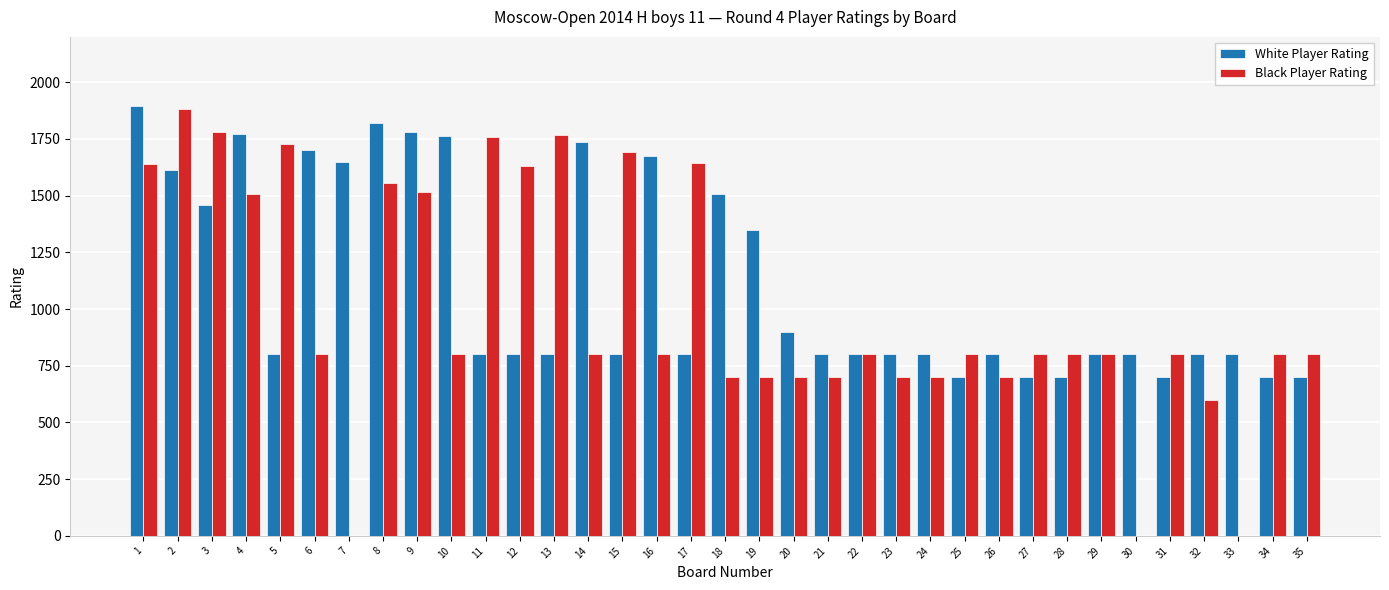

Which series changed the most between 9 and 22?

White Player Rating